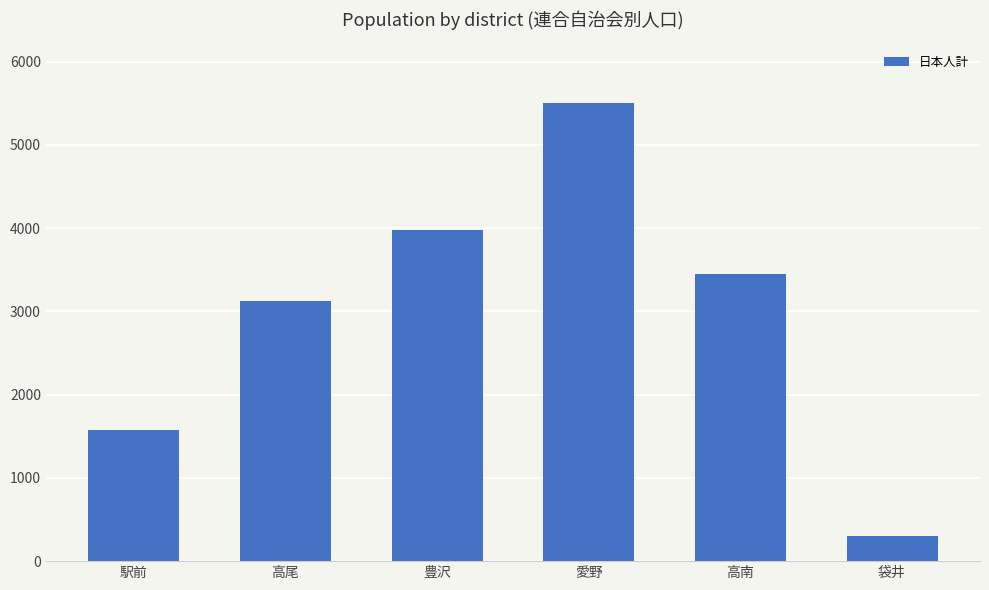

What position from the right is 高尾?

5